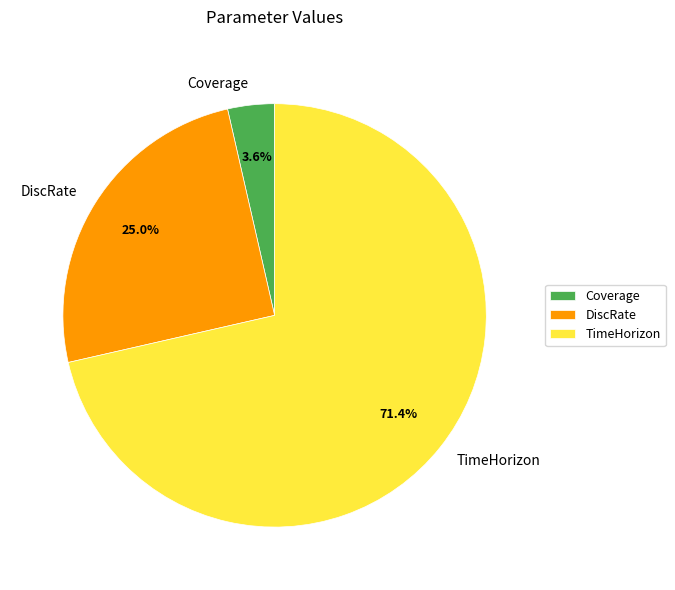

How many slices are in this pie chart?

3